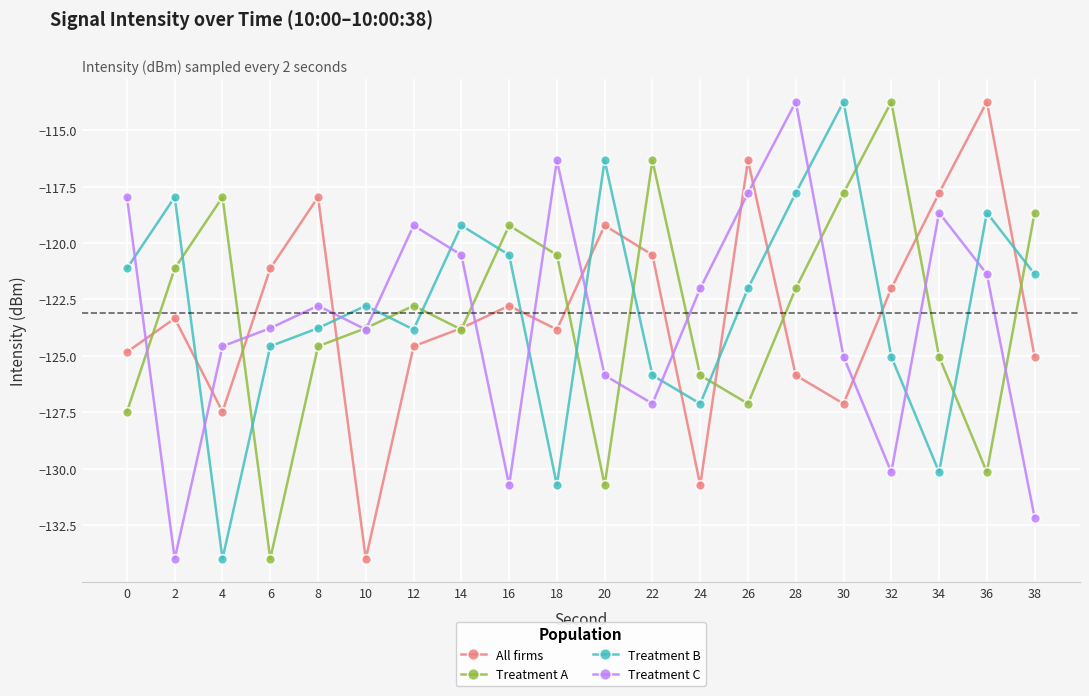

What is the value of the Treatment B point at the 10th from the left?

-130.7